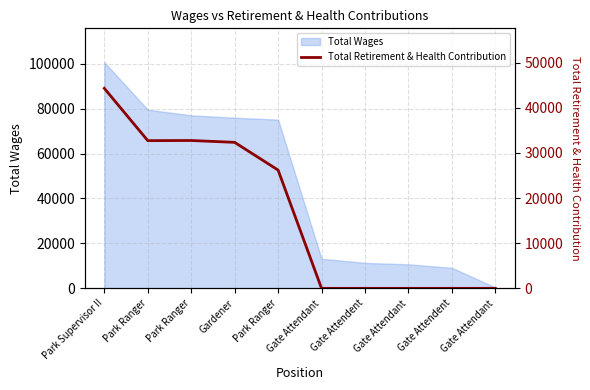

What is the difference between the maximum and minimum values?

44304